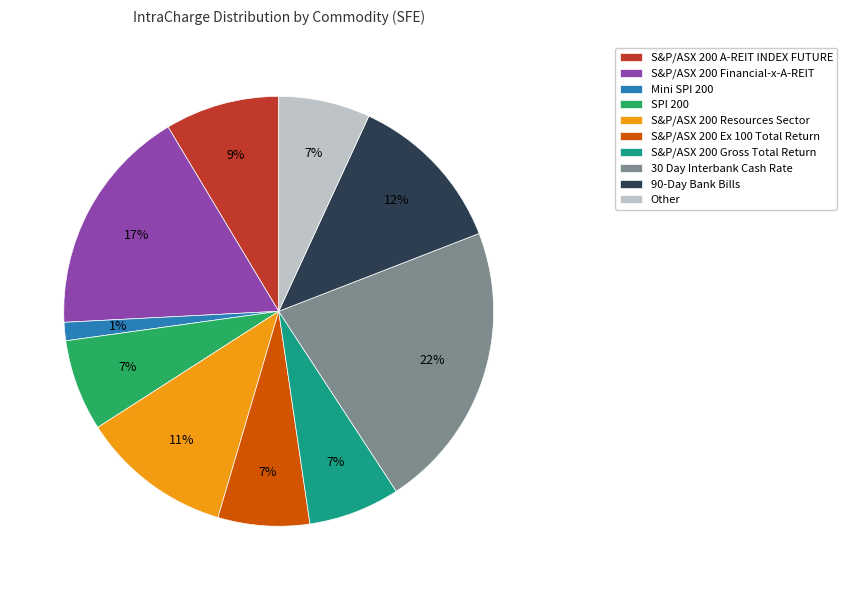

Does S&P/ASX 200 A-REIT INDEX FUTURE account for over 50% of the chart?

No